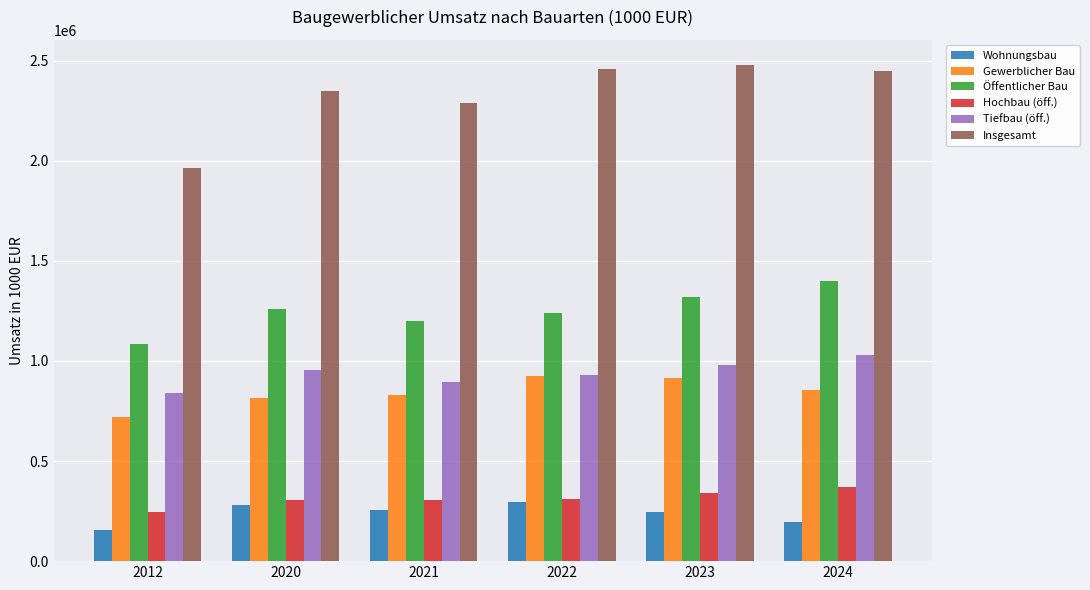

Which series has the widest spread of values?

Insgesamt